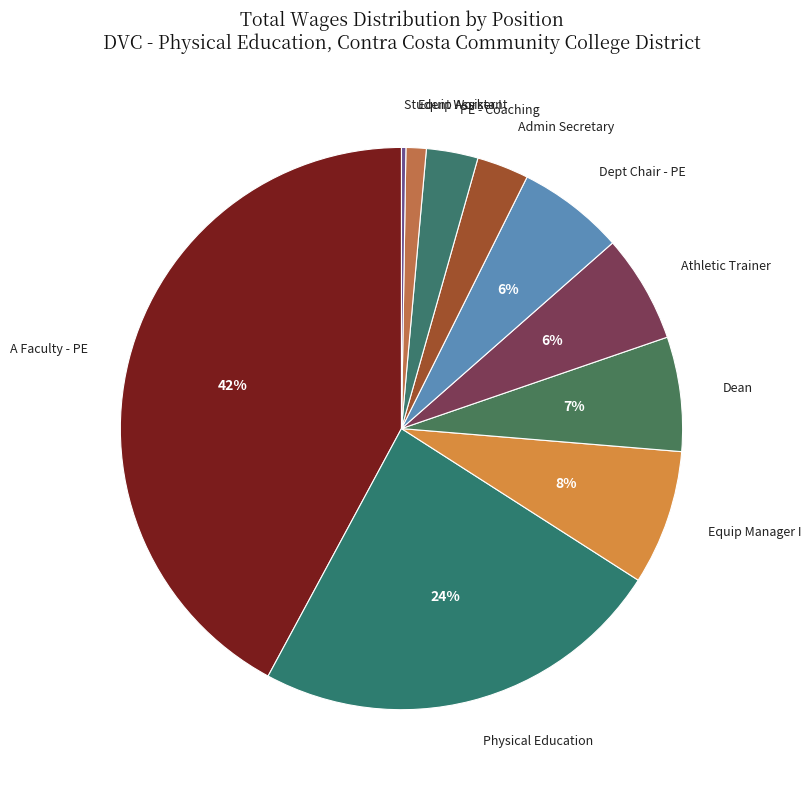

To the nearest percent, what is the average slice percentage?

10%